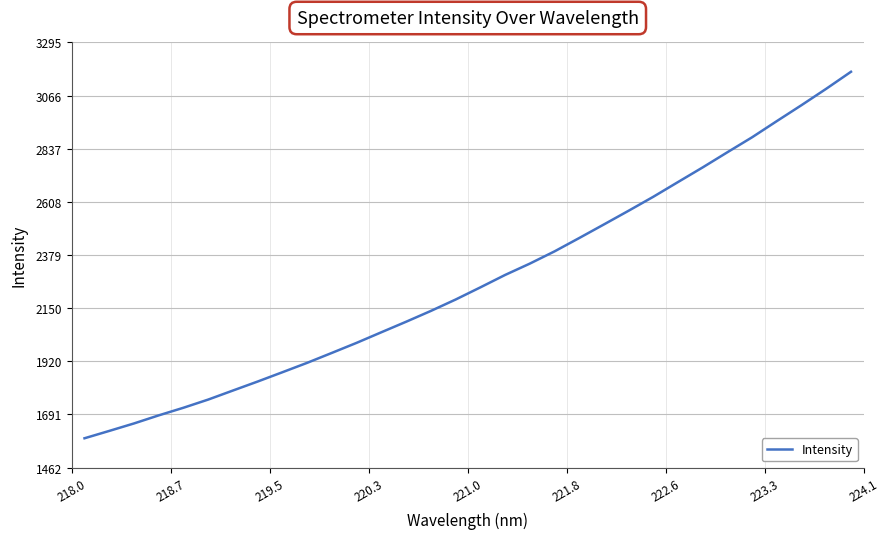

What is the minimum value shown in the chart?

1588.7